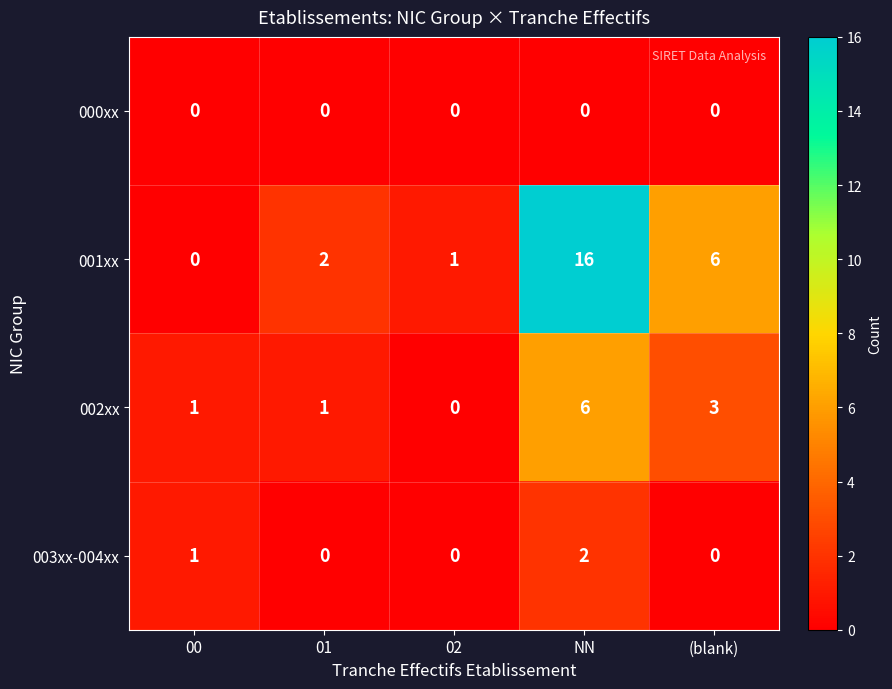

What is the total value across all series at 01?

3